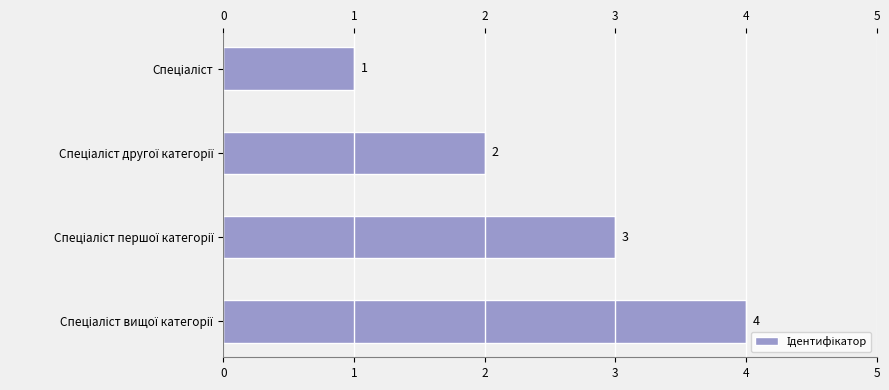

What is the value of the 1st bar from the top?

1